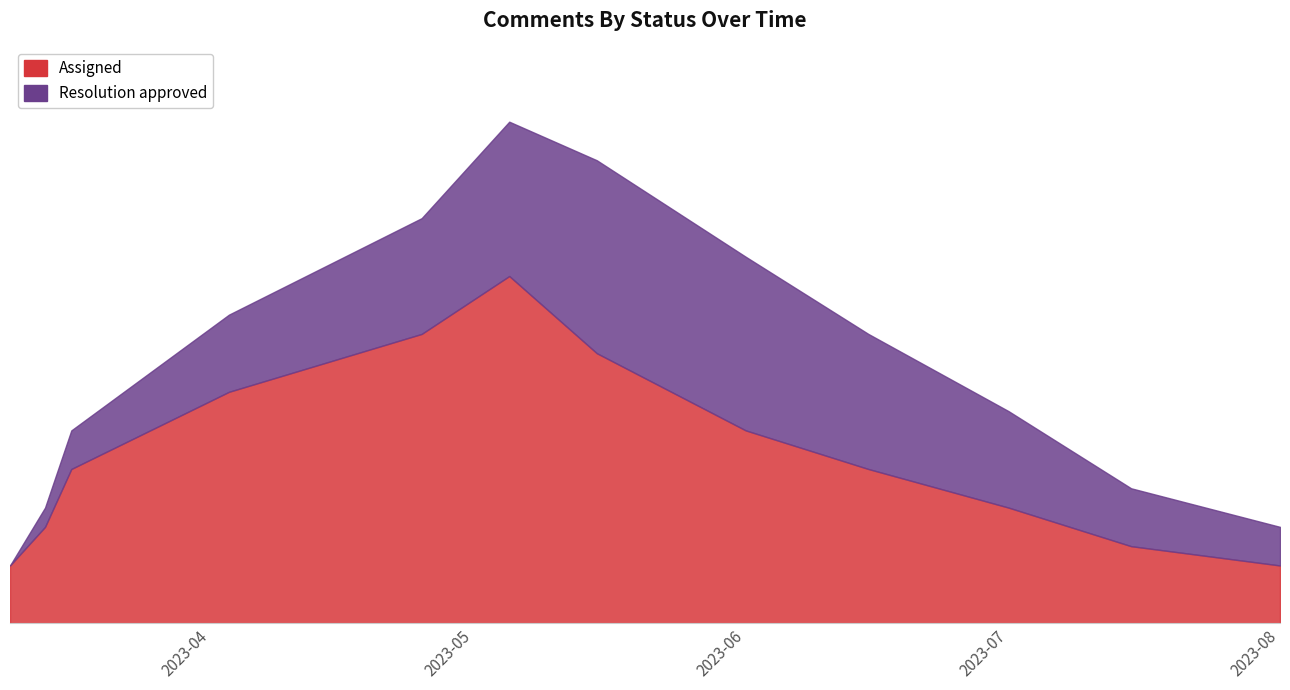

What are all the series names shown in the legend?

Assigned, Resolution approved